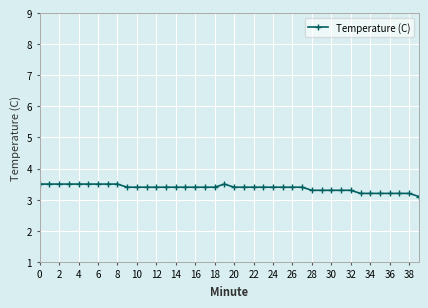

Reading right to left, list all the values displayed in this chart.

3.1	3.2	3.2	3.2	3.2	3.2	3.2	3.3	3.3	3.3	3.3	3.3	3.4	3.4	3.4	3.4	3.4	3.4	3.4	3.4	3.5	3.4	3.4	3.4	3.4	3.4	3.4	3.4	3.4	3.4	3.4	3.5	3.5	3.5	3.5	3.5	3.5	3.5	3.5	3.5